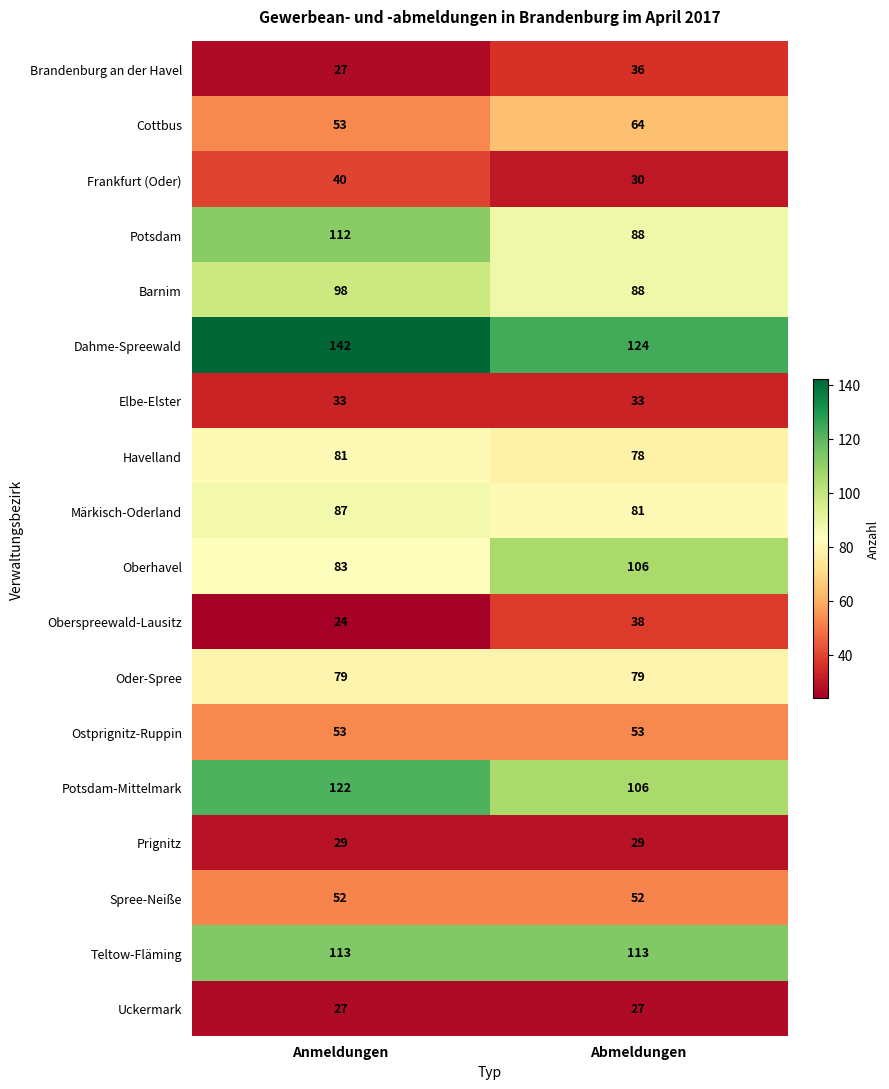

The Oberhavel series shows 24 at Anmeldungen. True or false?

False